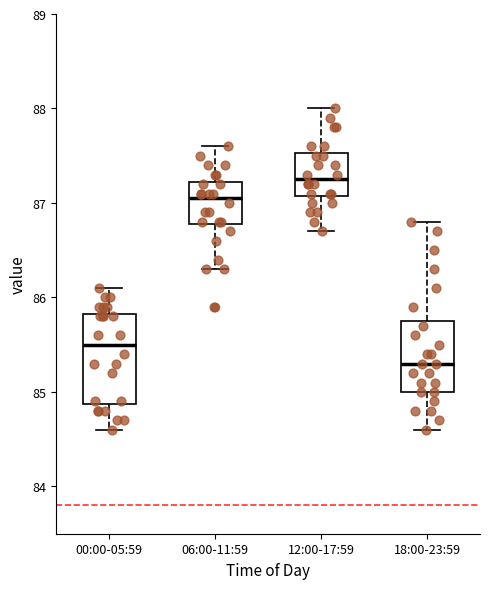

Which box is the tallest, from its lower edge to its upper edge?

00:00-05:59